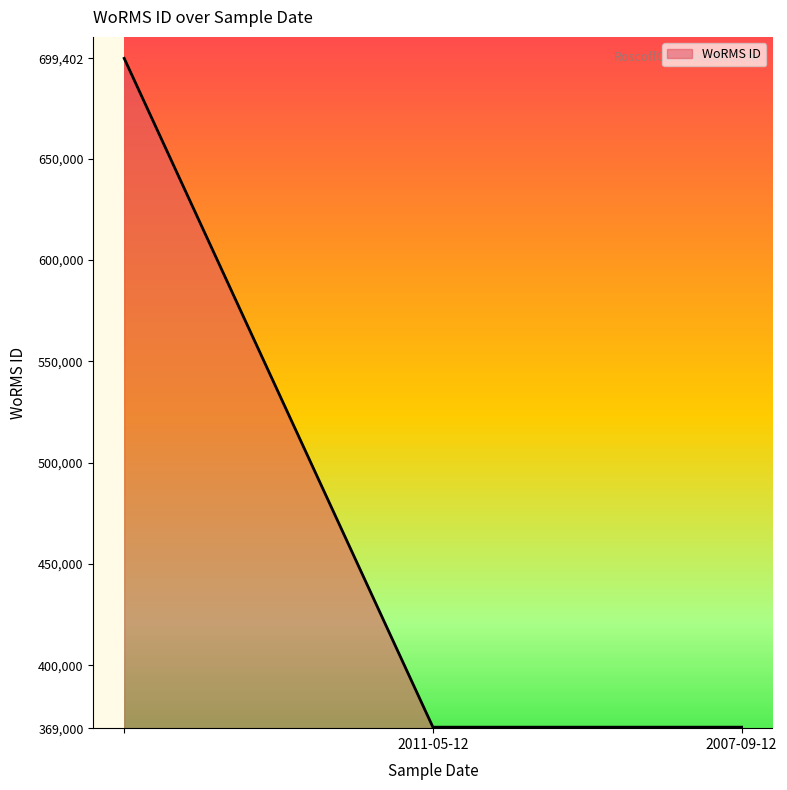

What is the maximum value shown in the chart?

699402